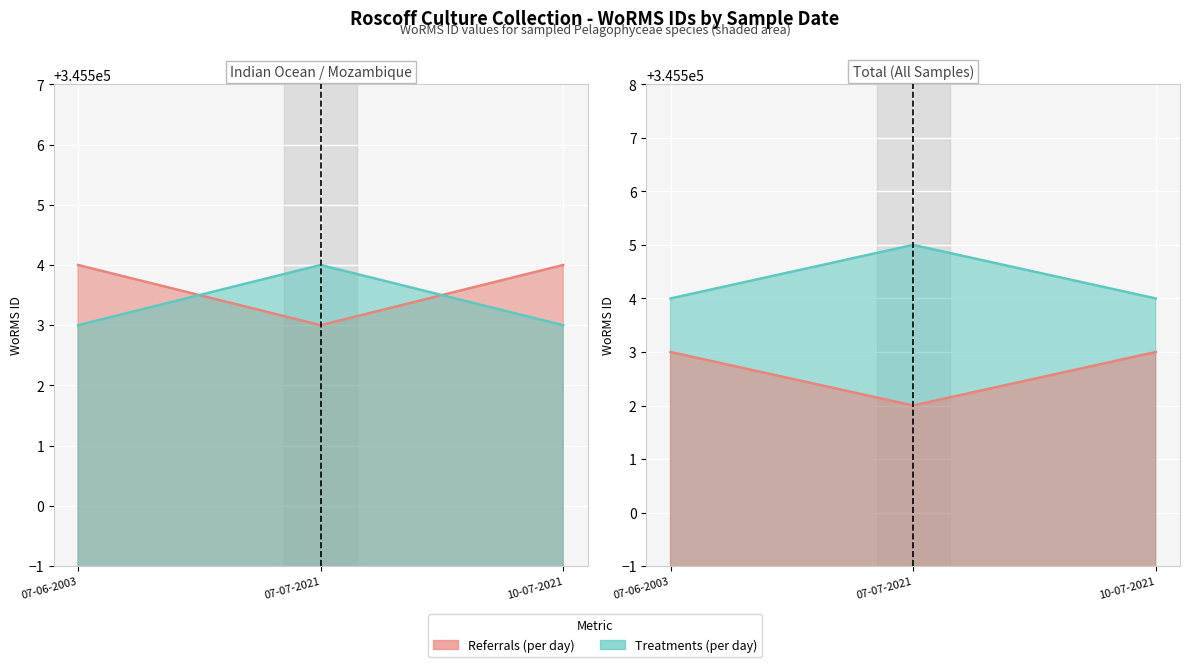

How many categories are shown in the chart?

3